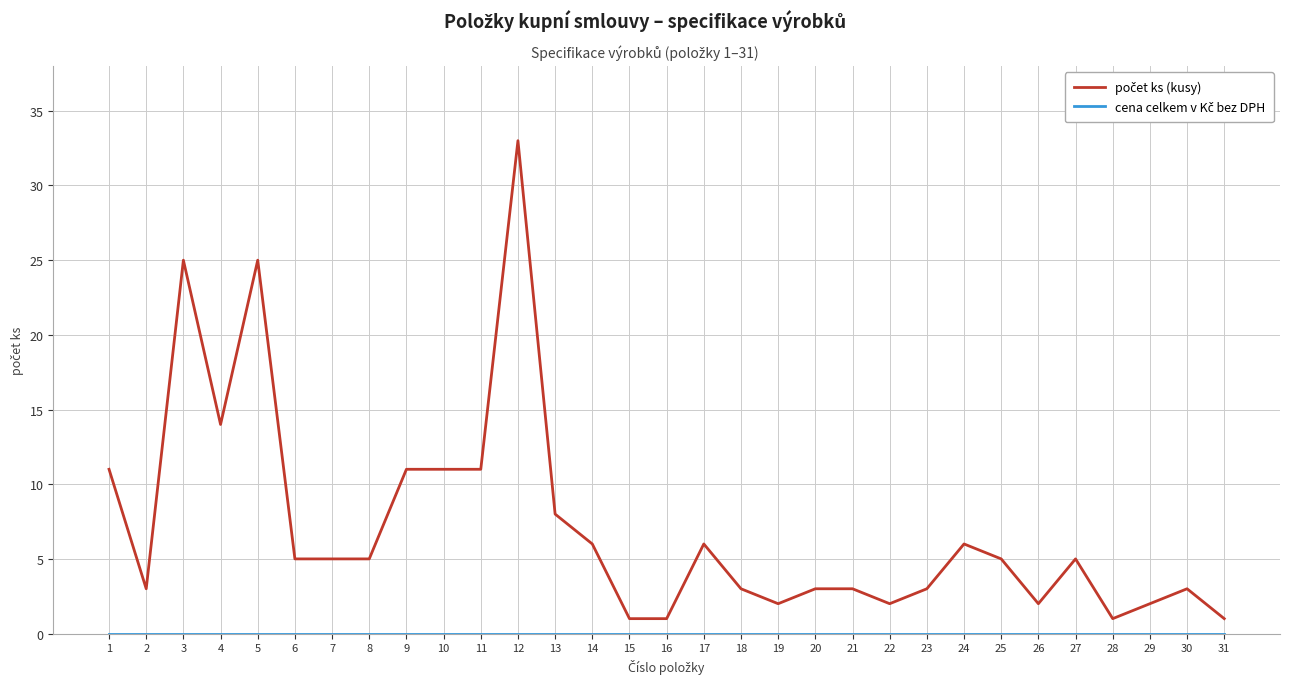

Which label corresponds to the largest value in the chart?

12